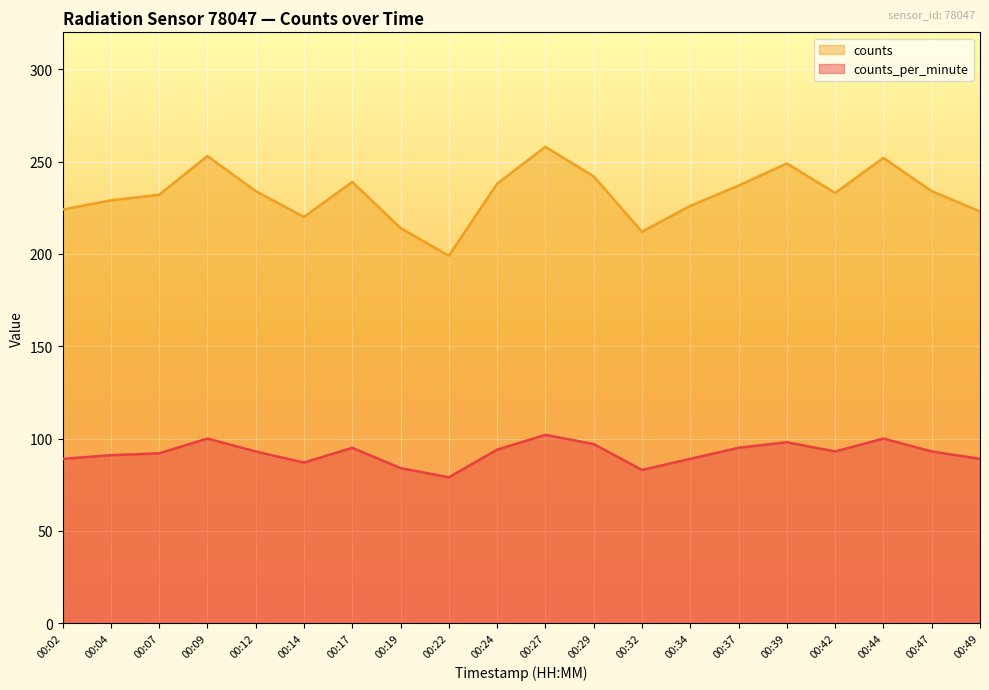

Count the number of data series in this chart.

2